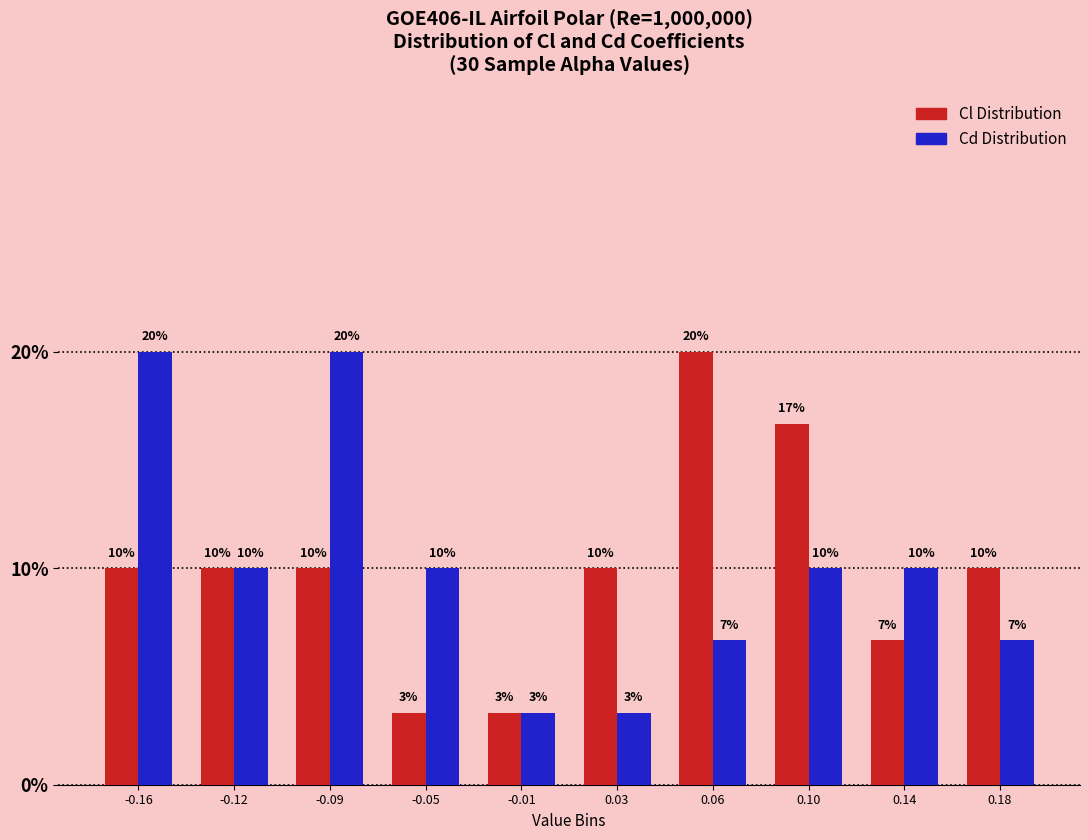

Is the value of Cl Distribution at -0.09 greater than the value of Cd Distribution at -0.01?

Yes